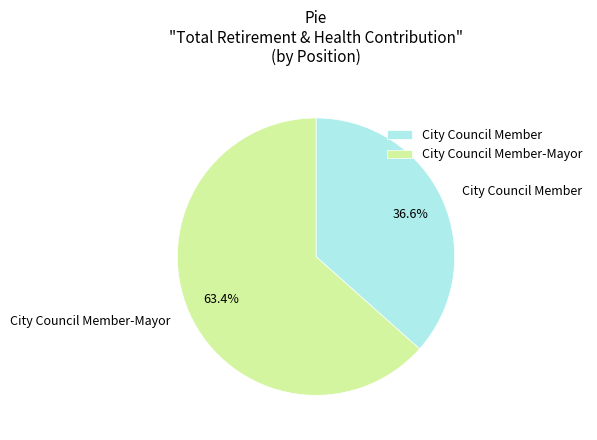

What percentage is NOT represented by City Council Member?

63.4%